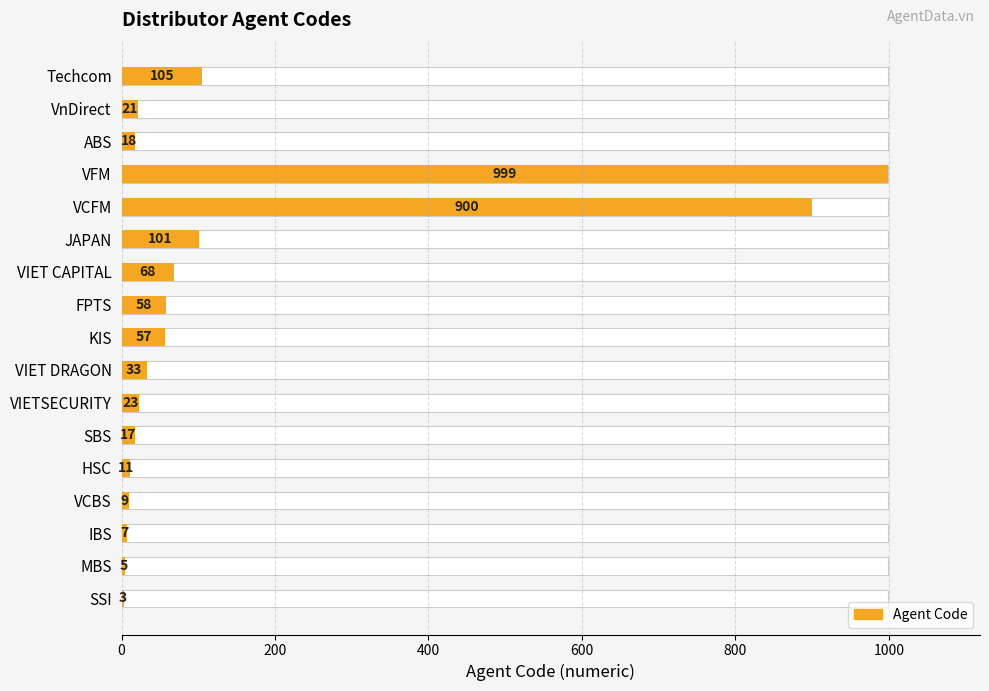

True or false: the data shows 7 at ABS.

False